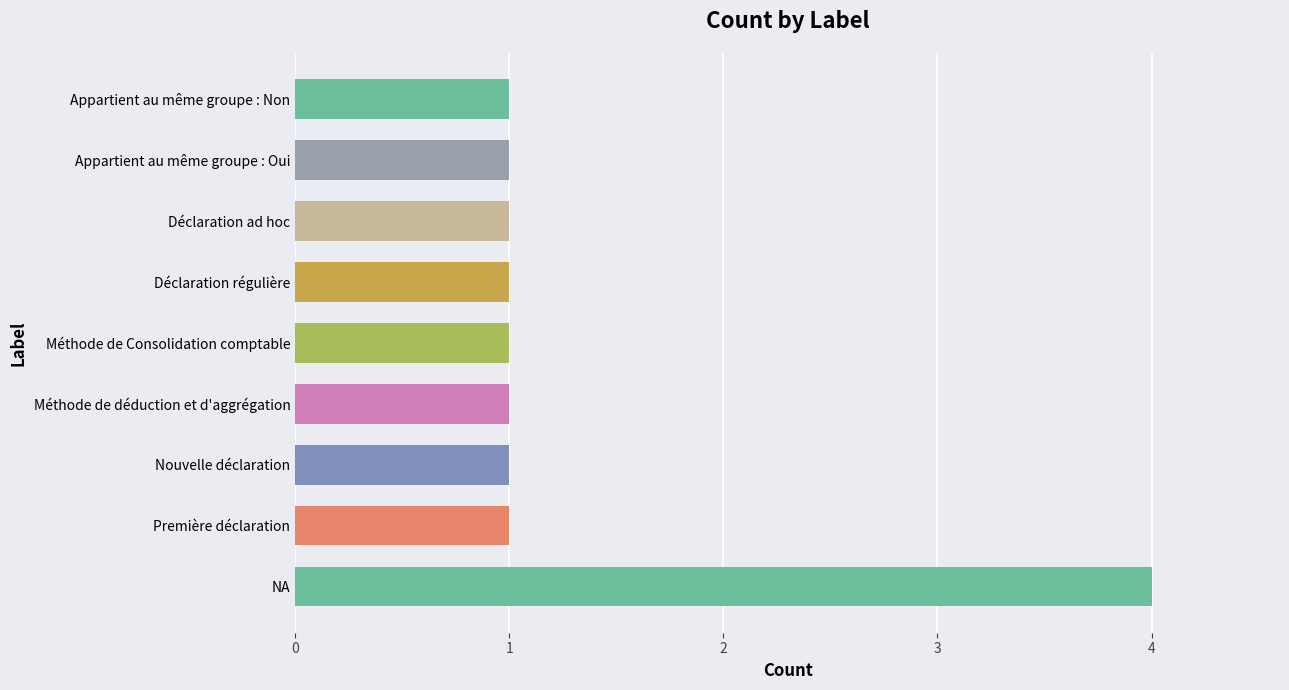

How many bars are there in total?

9